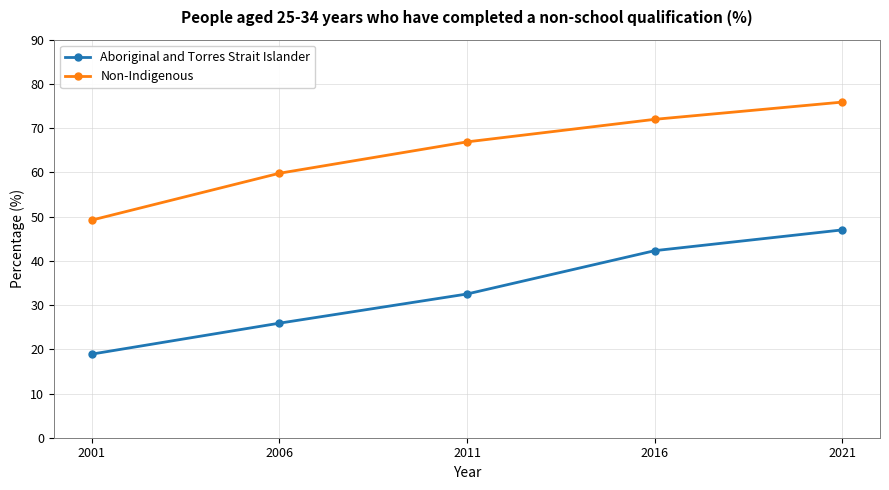

True or false: Non-Indigenous has more than 2 points higher than both neighbors.

False